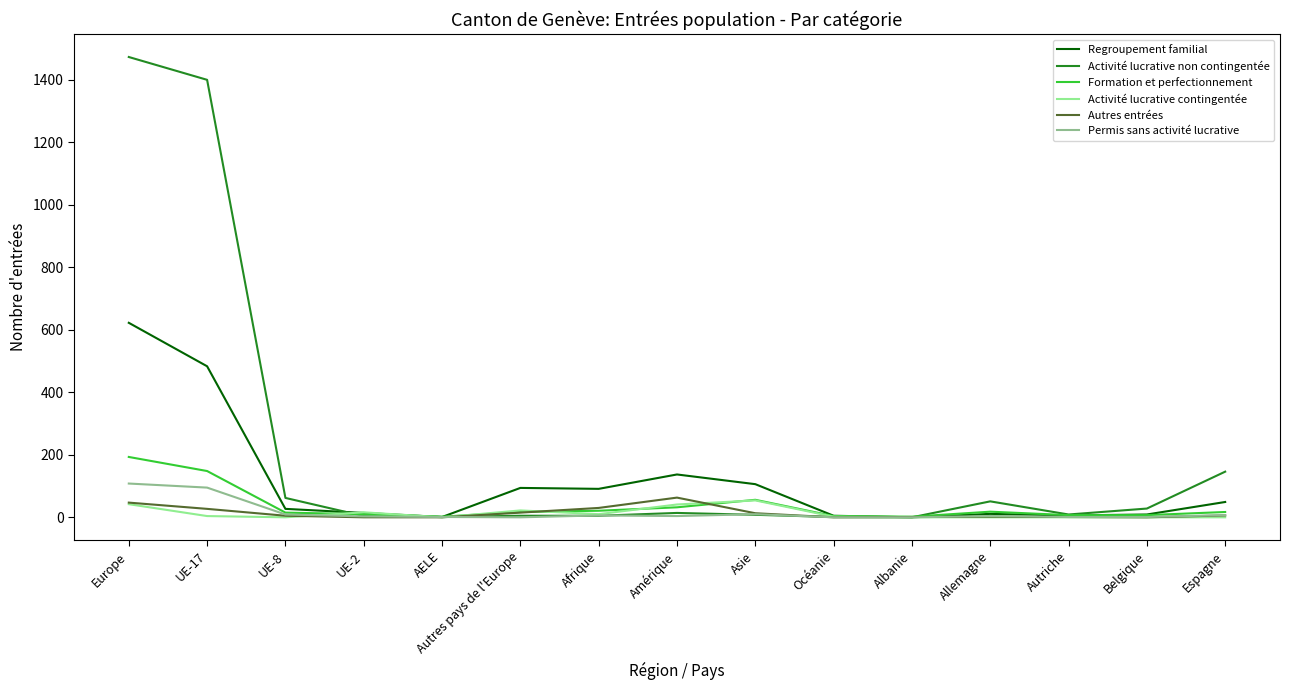

What is the greatest value displayed?

1472